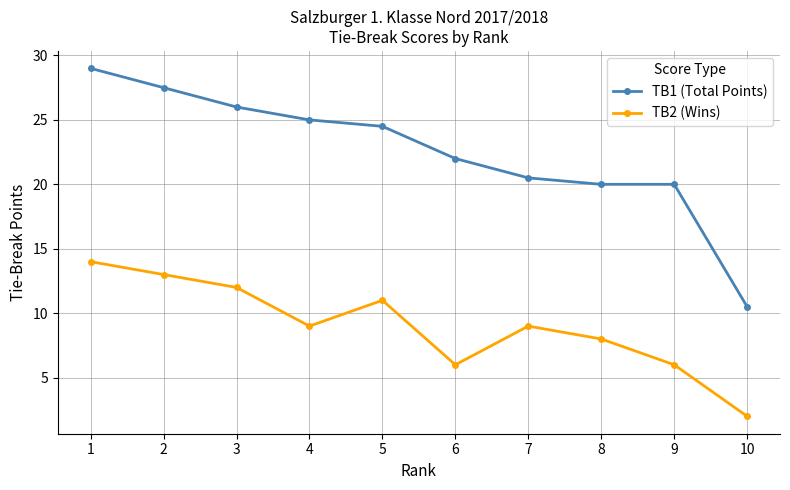

What is the average value of the TB1 (Total Points) series?

22.5